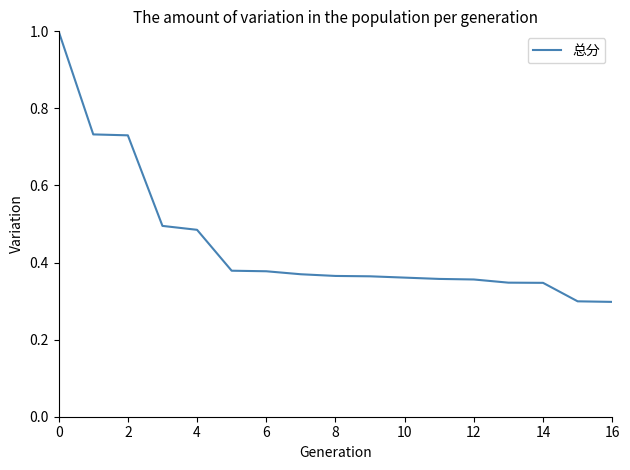

What is the maximum value shown in the chart?

1.0